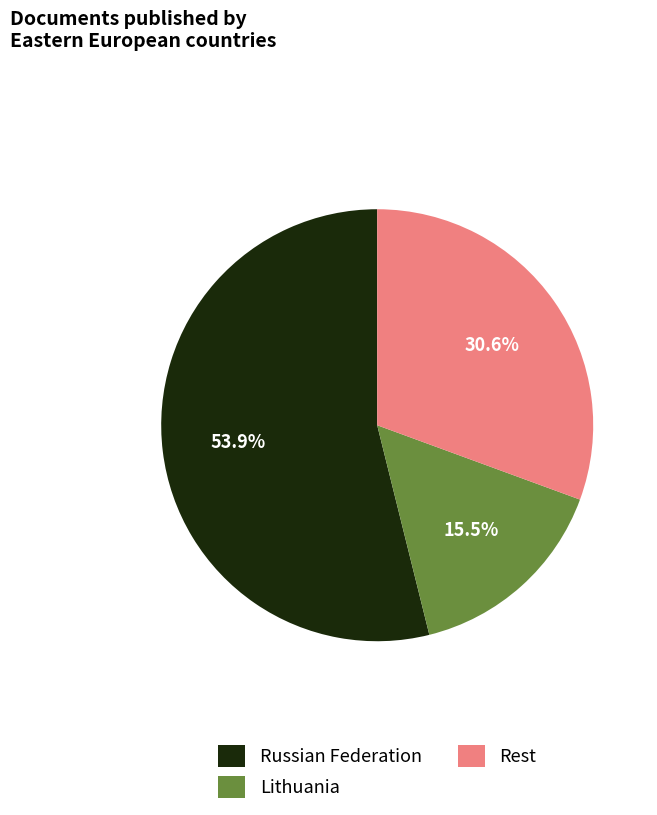

Count the number of slices in the pie.

3